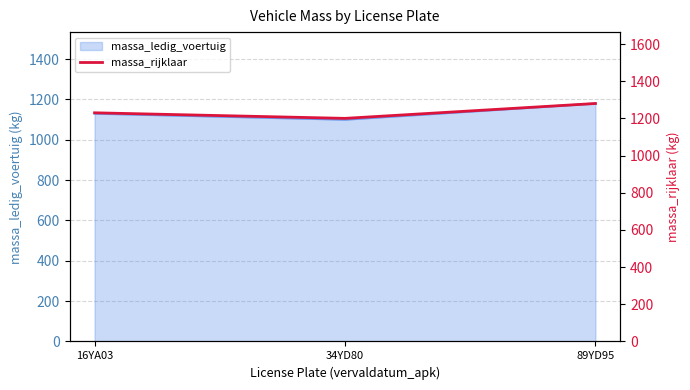

List the labels in order of value, smallest first.

34YD80, 16YA03, 89YD95